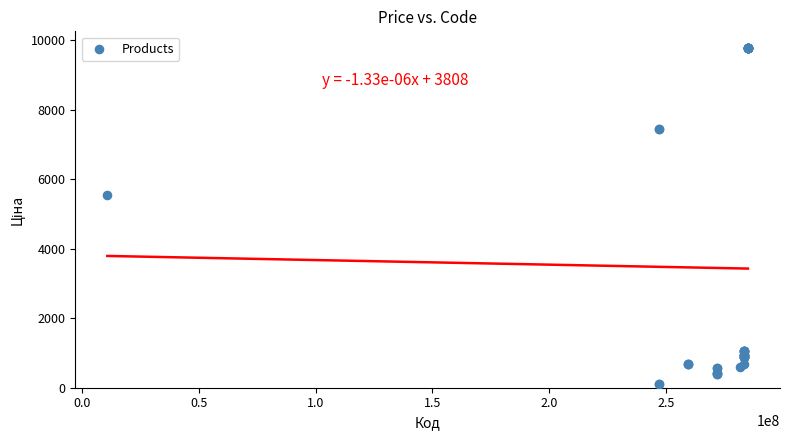

What Y value in the scatter plot is closest to 4943?

5560.3